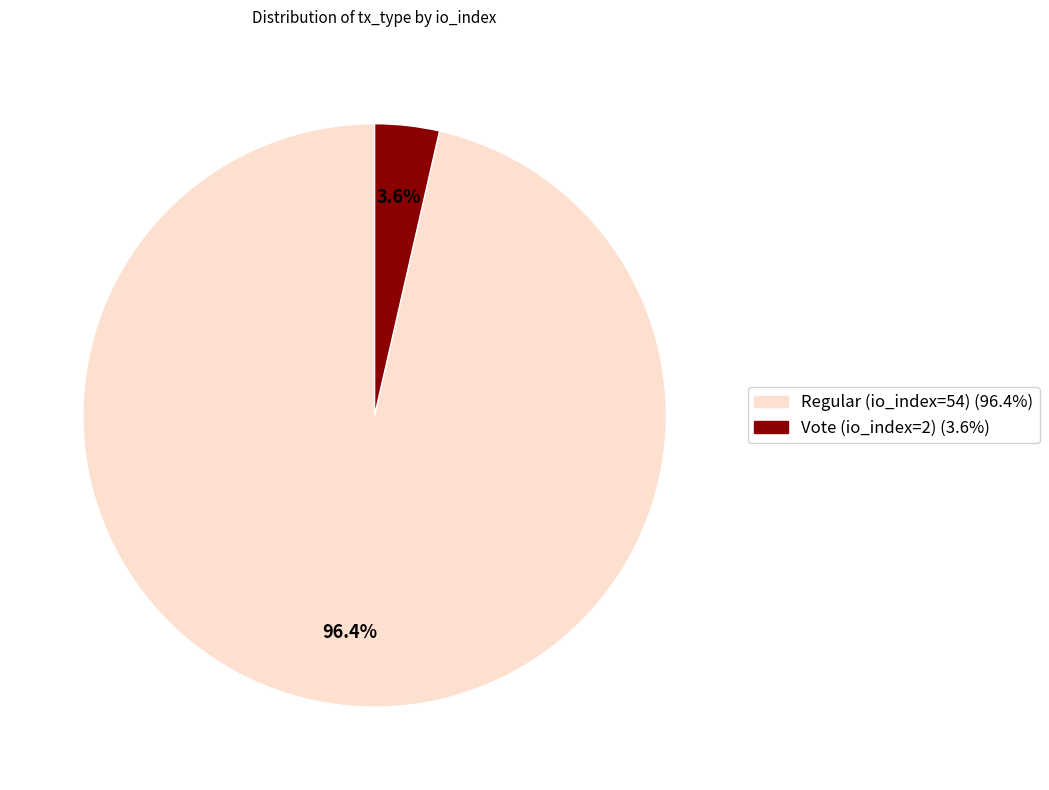

Is it true that Regular (io_index=54) is 86% of the pie?

False